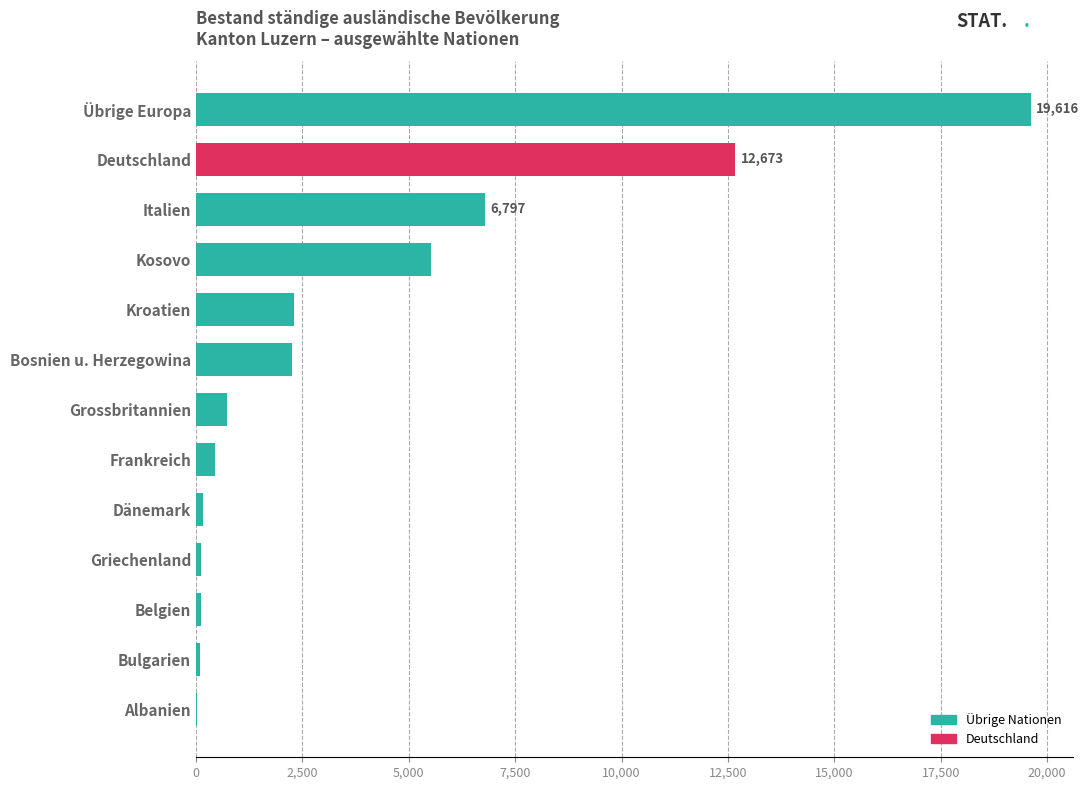

How many categories are shown in the chart?

13